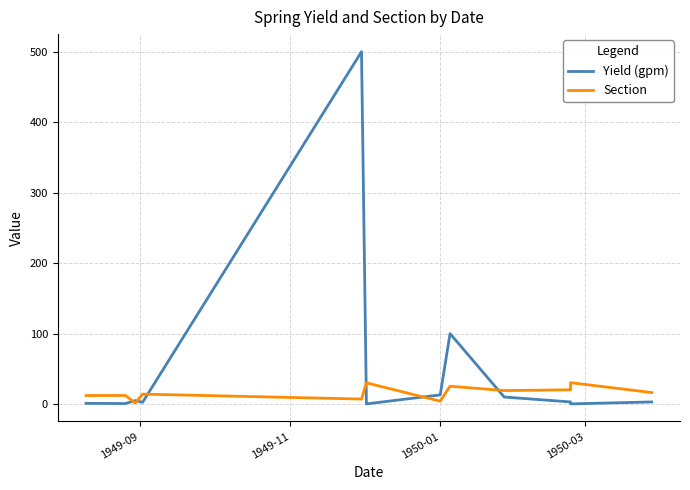

Rank the series at 1949-09 from lowest to highest value.

Yield (gpm), Section